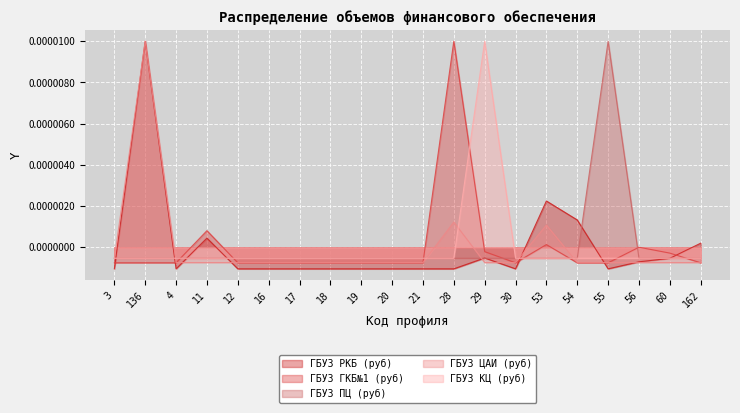

How many values in the ГБУЗ РКБ (руб) series are below 0?

15